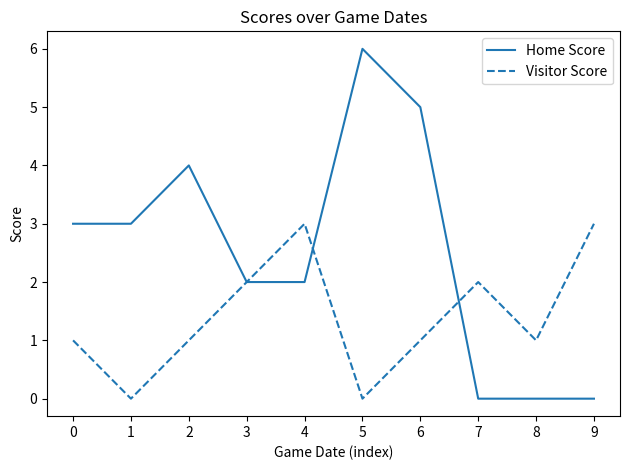

How many series are shown in this chart?

2